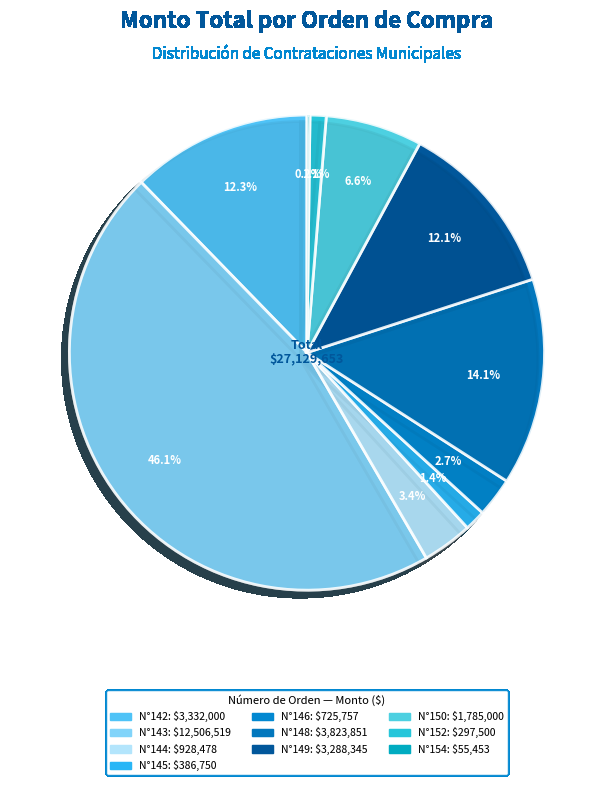

Rank the categories by value from highest to lowest.

143, 148, 142, 149, 150, 144, 146, 145, 152, 154